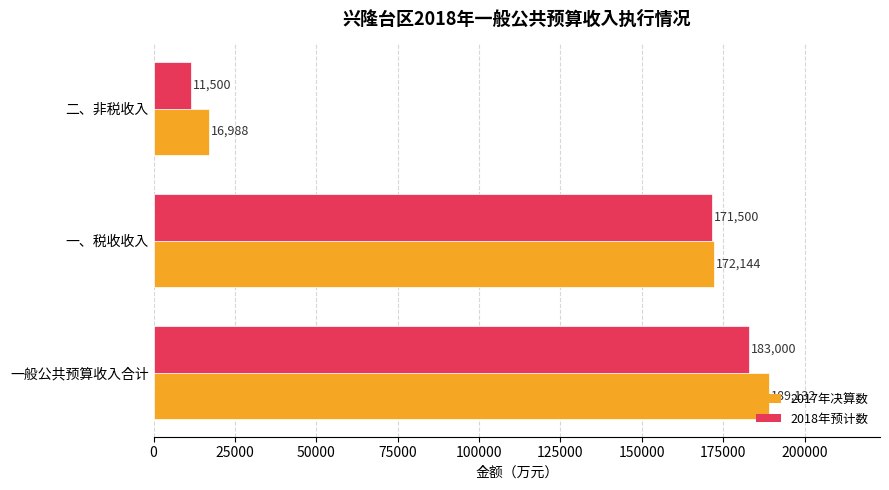

Where is 2018年预计数 nearest to the value 97250?

一、税收收入